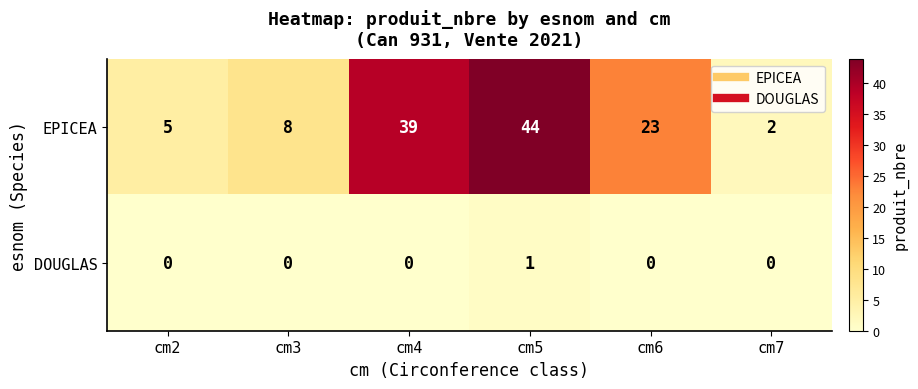

Reading left to right, extract all data points from this chart.

EPICEA: 5	8	39	44	23	2
DOUGLAS: 0	0	0	1	0	0